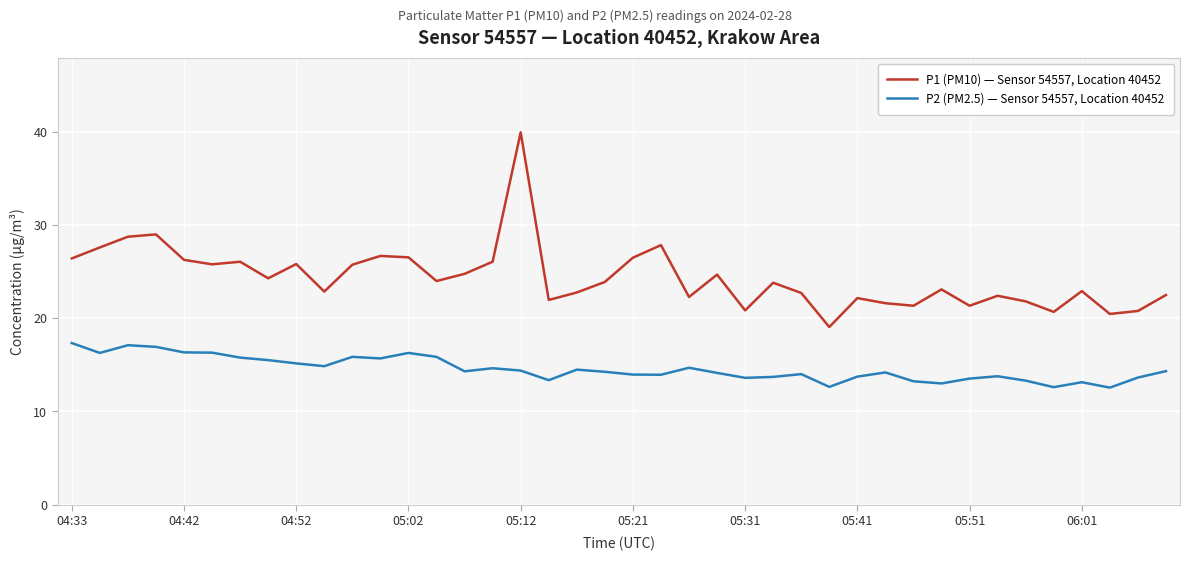

What is the smallest value displayed?

12.6